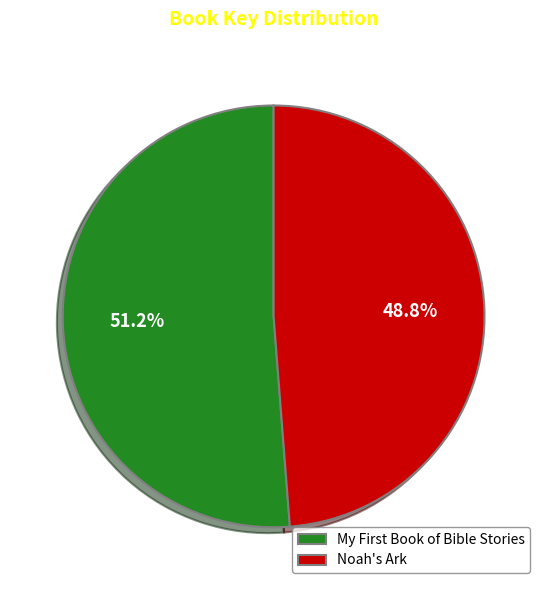

Rank the categories by value from lowest to highest.

Noah's Ark, My First Book of Bible Stories